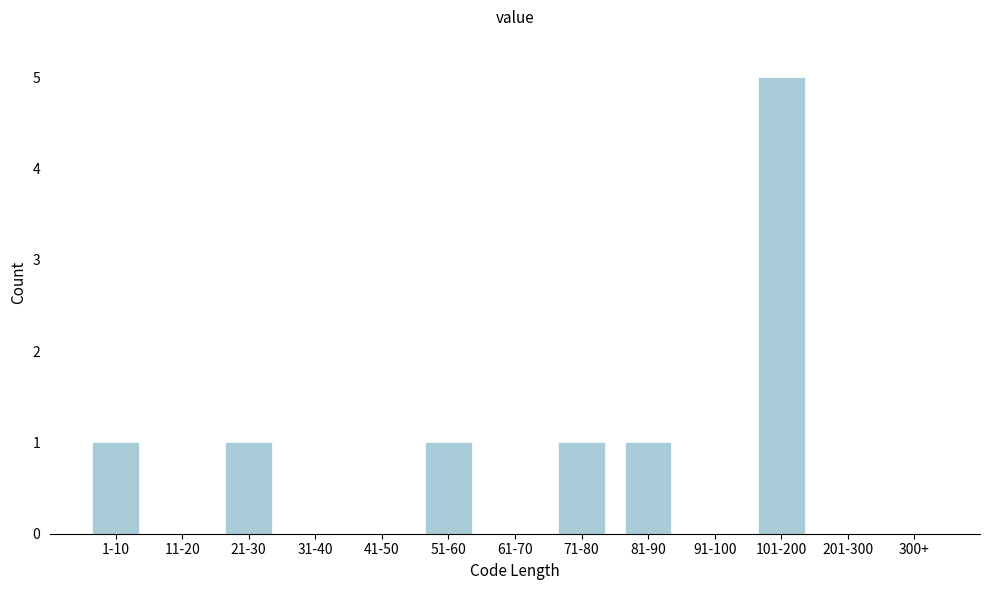

Reading left to right, extract all data points from this chart.

1-10=1	11-20=0	21-30=1	31-40=0	41-50=0	51-60=1	61-70=0	71-80=1	81-90=1	91-100=0	101-200=5	201-300=0	300+=0